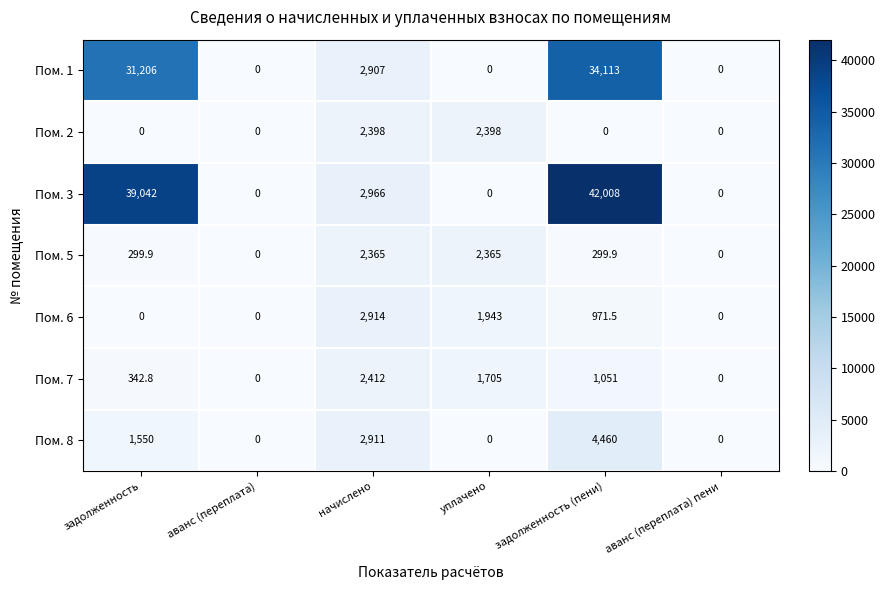

Which series has the widest spread of values?

Пом. 3